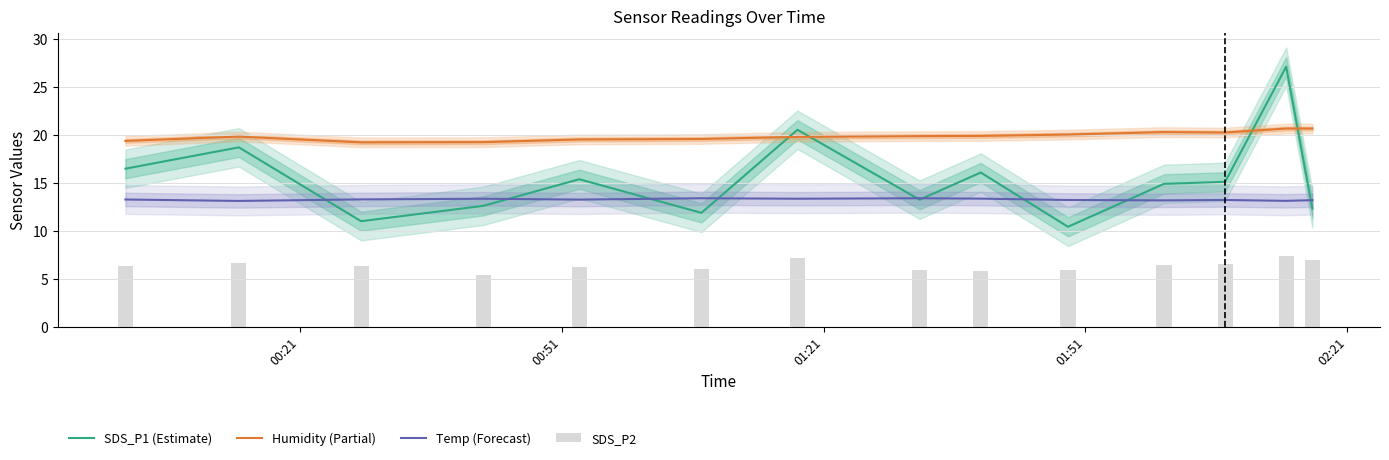

What is the lowest value of the SDS_P1 (Estimate) series?

10.4